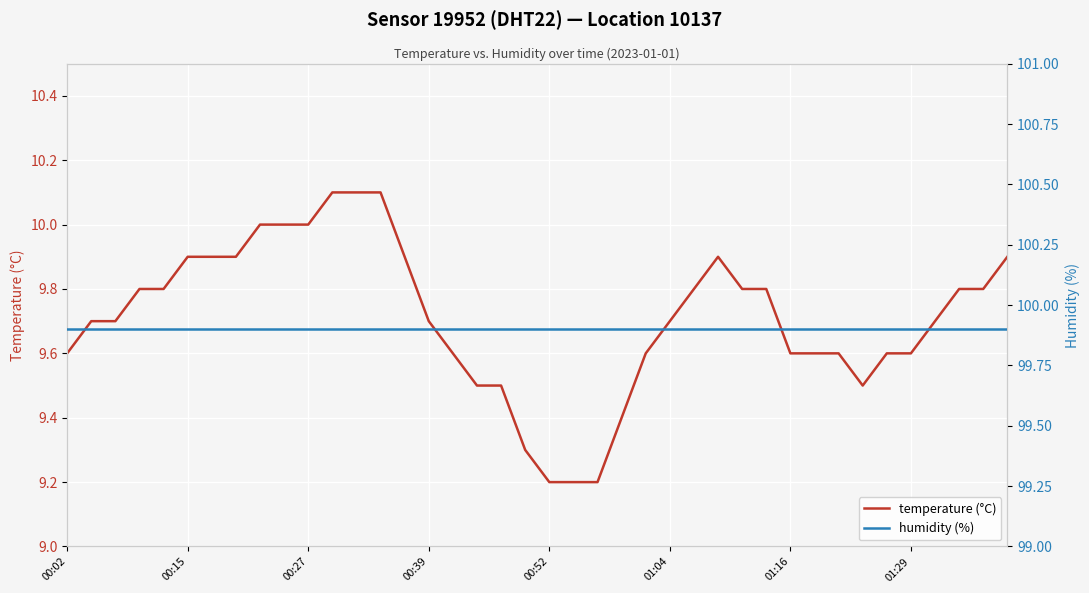

What are all the series names shown in the legend?

temperature (°C), humidity (%)